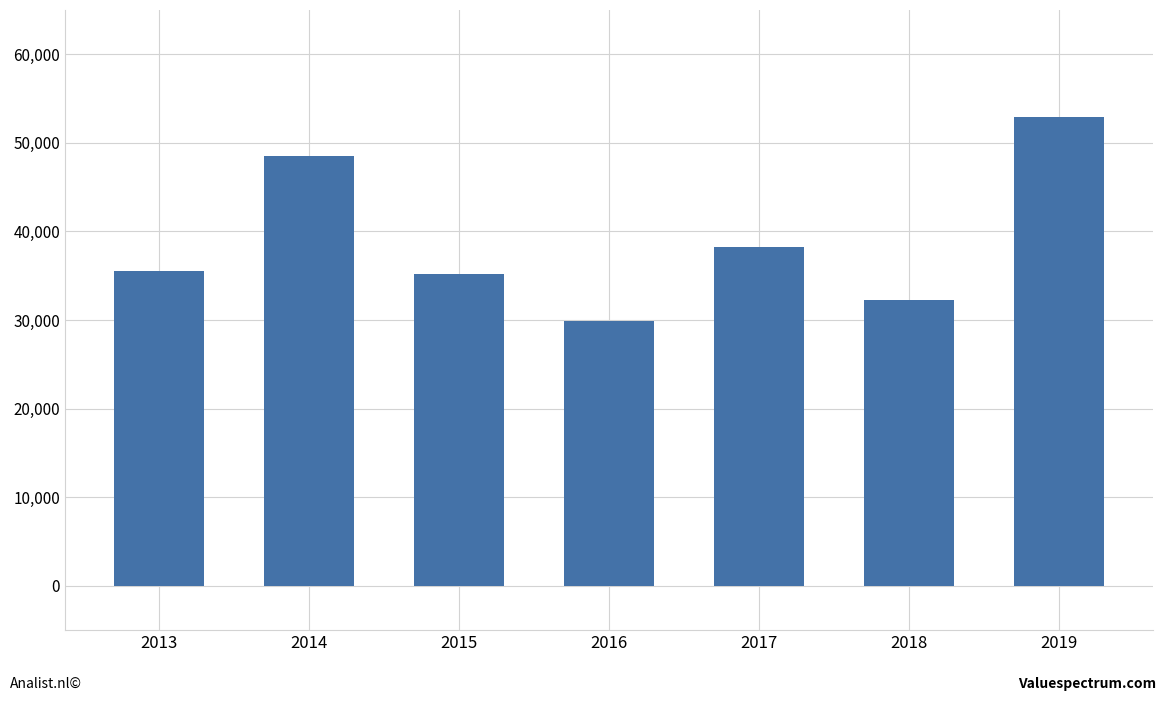

What is the difference between the values at 2019 and 2014?

4363.9